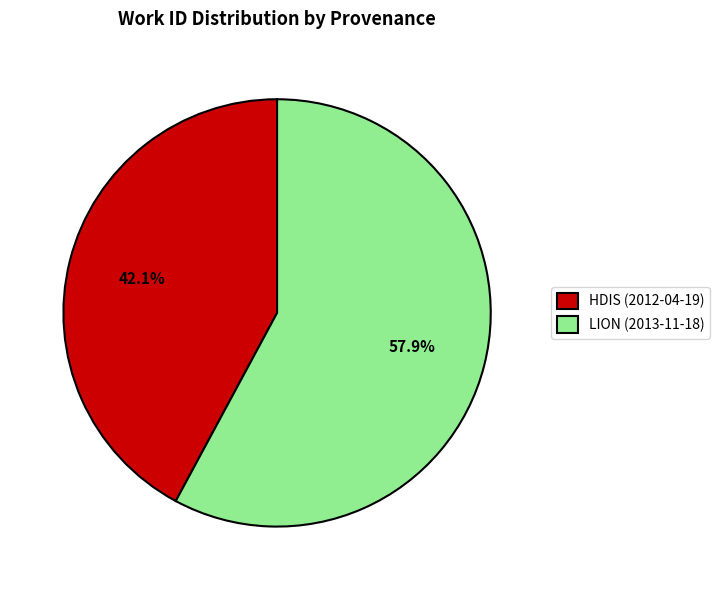

Which slice is the largest?

LION (2013-11-18)